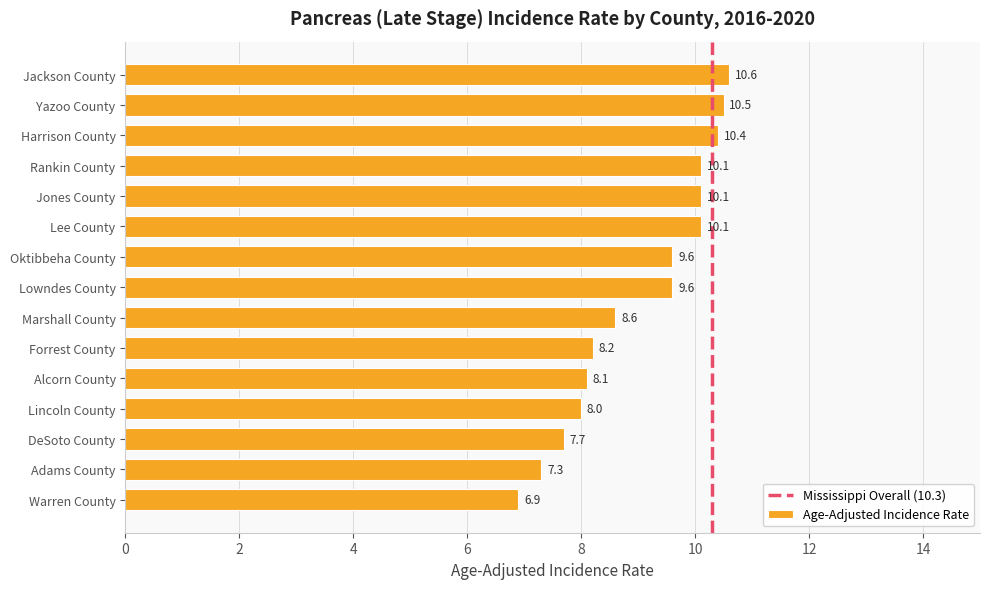

Approximately how many times larger is the value at Lowndes County compared to Adams County?

1.3